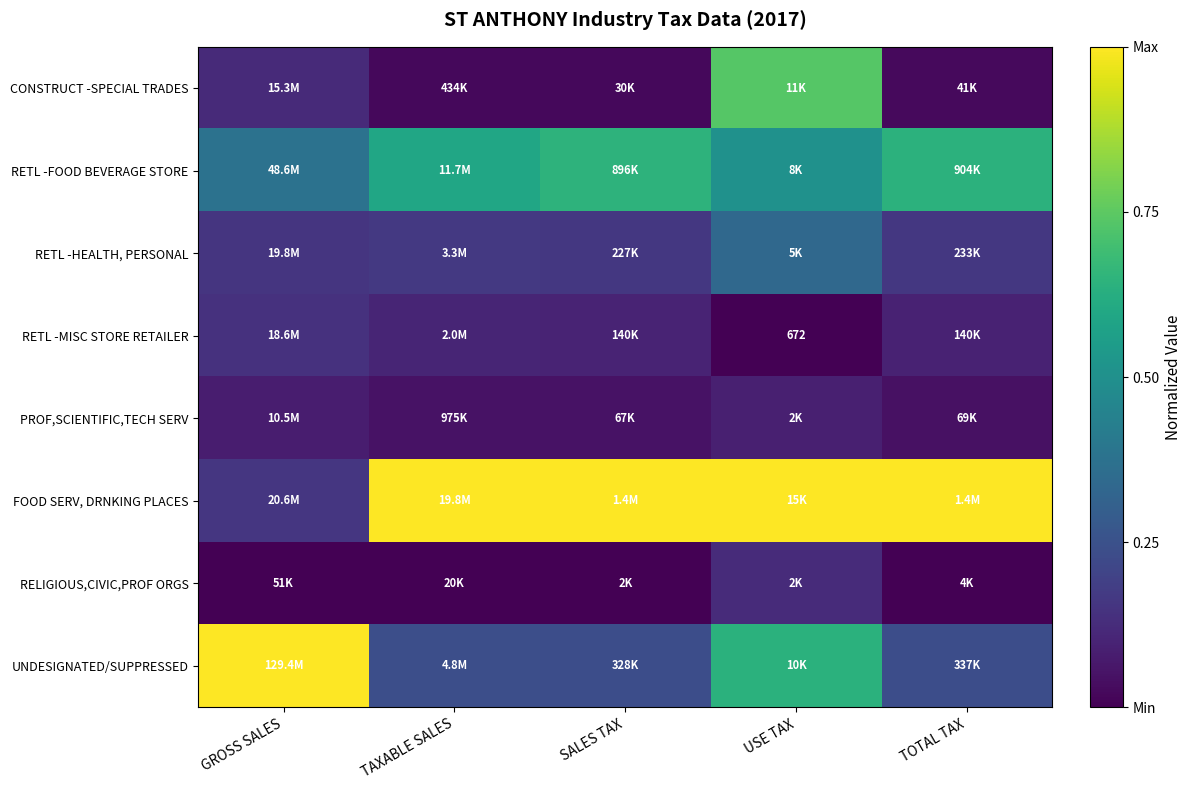

Is the value of PROF,SCIENTIFIC,TECH SERV at TAXABLE SALES greater than the value of FOOD SERV, DRNKING PLACES at TOTAL TAX?

No